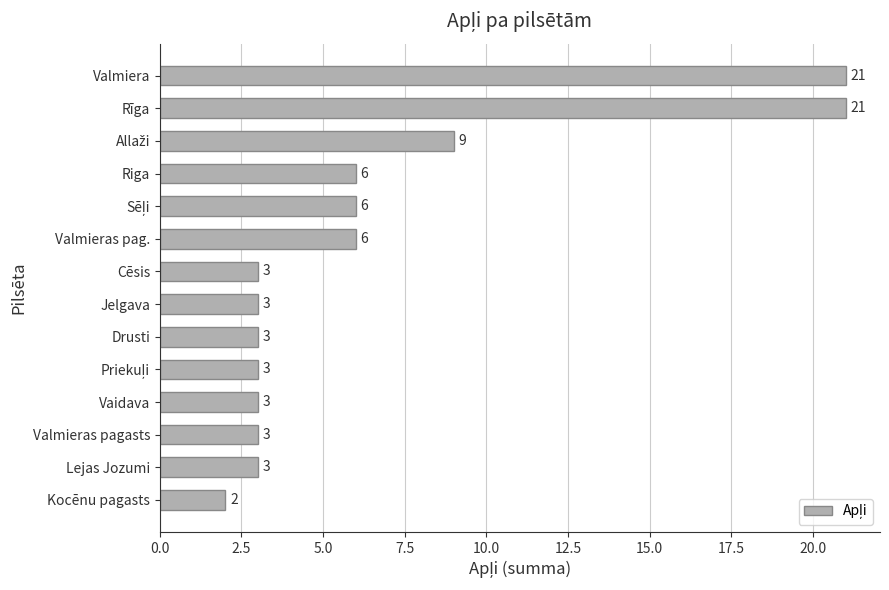

What is the label of the 11th bar from the bottom?

Riga